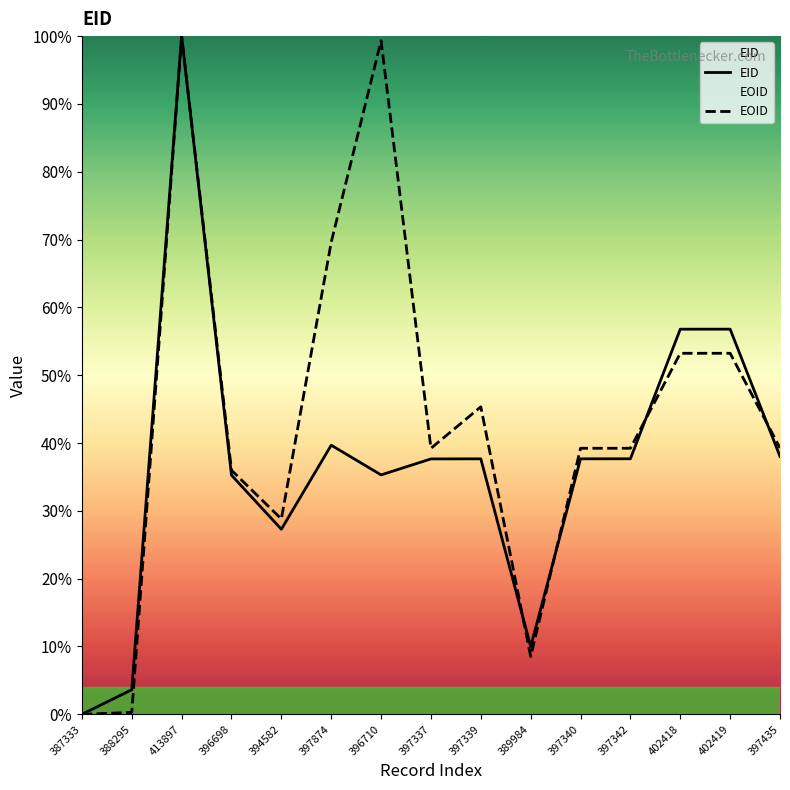

Reading right to left, transcribe all the data shown in this chart.

EID: 397435=38.0	402419=56.8	402418=56.8	397342=37.7	397340=37.7	389984=10.0	397339=37.7	397337=37.7	396710=35.3	397874=39.7	394582=27.3	396698=35.3	413897=100.0	388295=3.6	387333=0.0
EOID: 397435=39.3	402419=53.2	402418=53.2	397342=39.2	397340=39.2	389984=8.5	397339=45.3	397337=39.2	396710=99.3	397874=69.6	394582=28.8	396698=36.0	413897=100.0	388295=0.3	387333=0.0